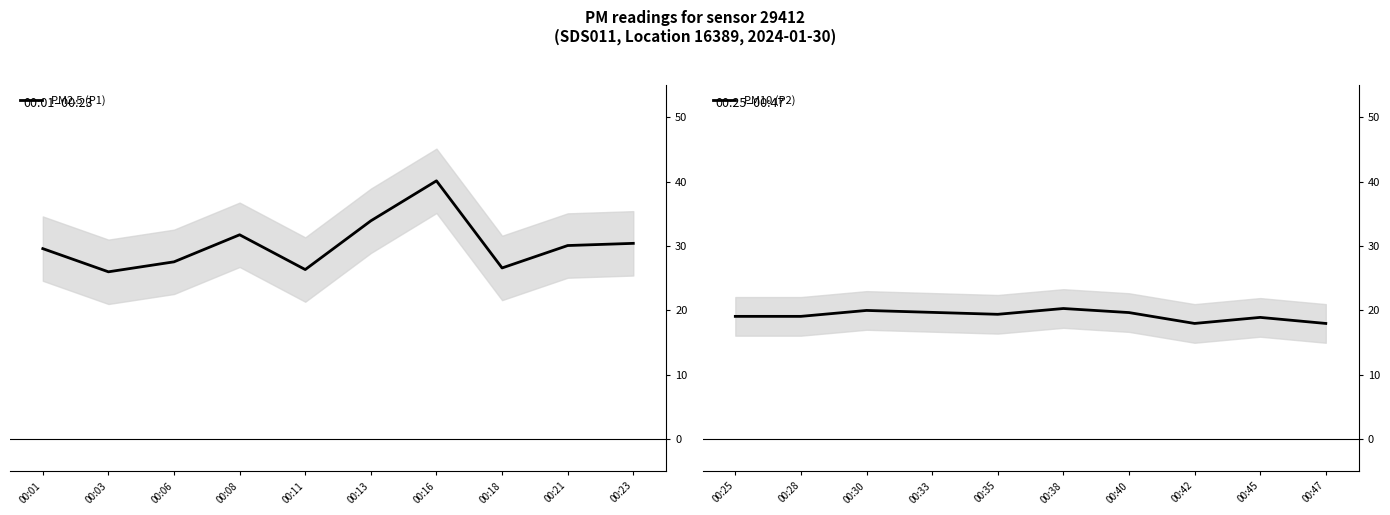

True or false: PM2.5 (P1) and PM10 (P2) intersect in this chart.

False